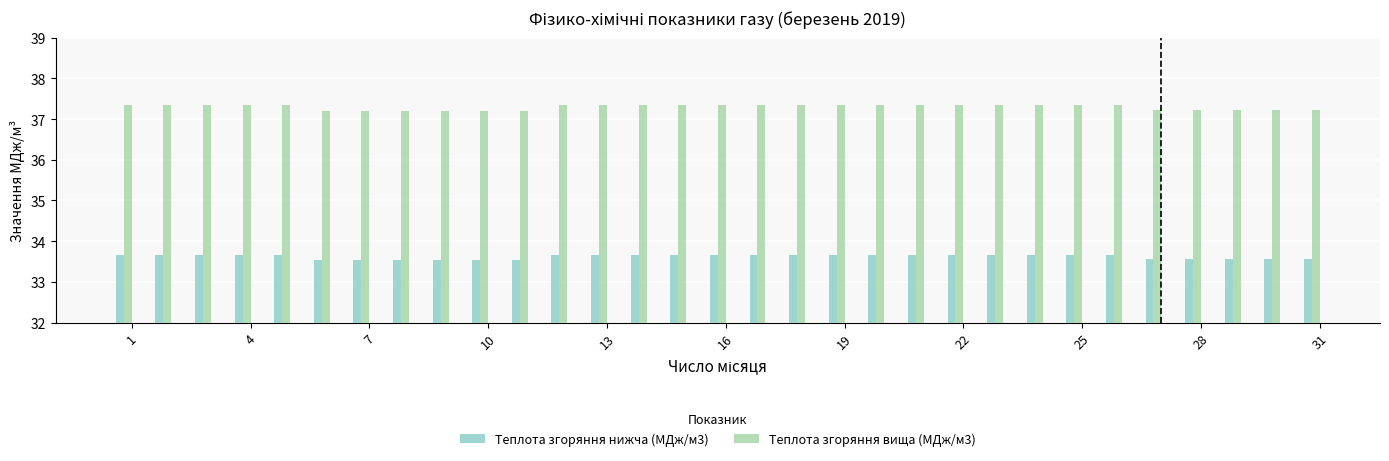

Which series has the largest total across all categories?

Теплота згоряння вища (МДж/м3)